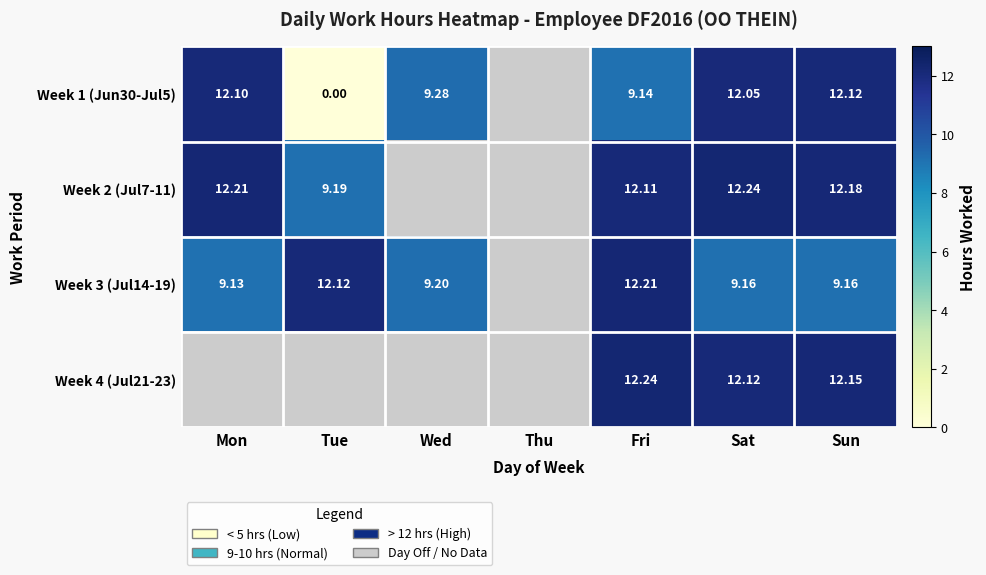

Is the value of Week 1 (Jun30-Jul5) at Sat greater than the value of Week 4 (Jul21-23) at Sun?

No